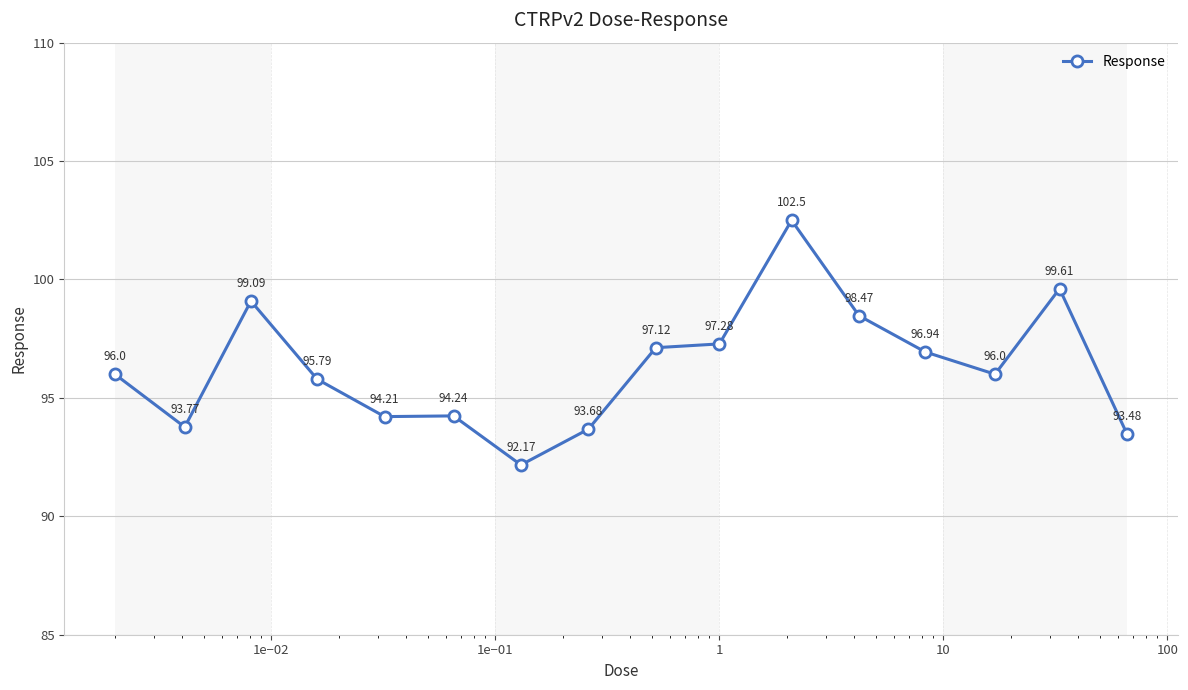

What is the difference between the second highest and minimum values?

7.4